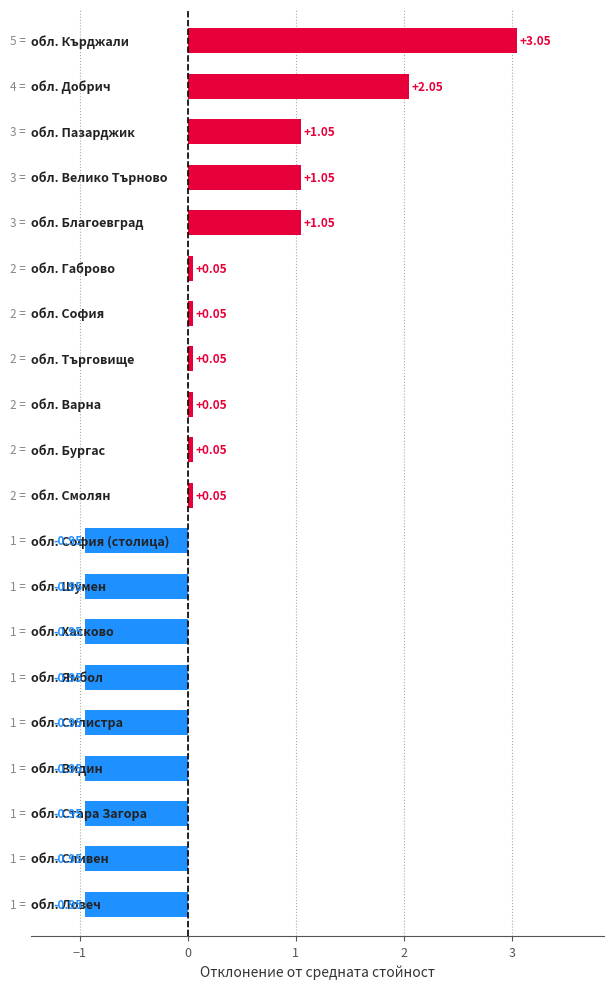

How many categories are shown in the chart?

20